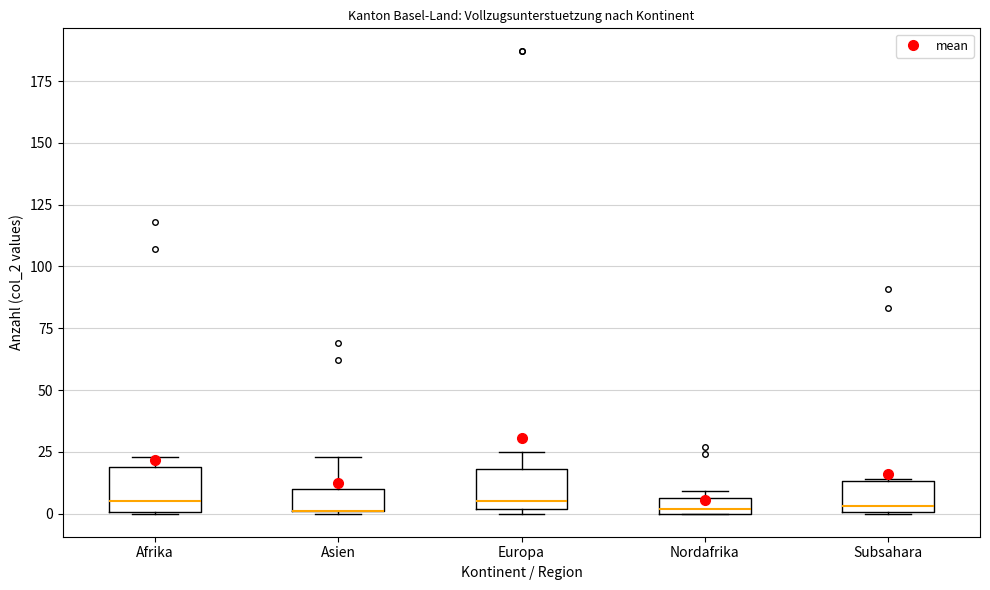

Where is the lower edge of the box for Asien on the y-axis? The values are not printed on the chart, so give them approximately, as read against the axis.

0